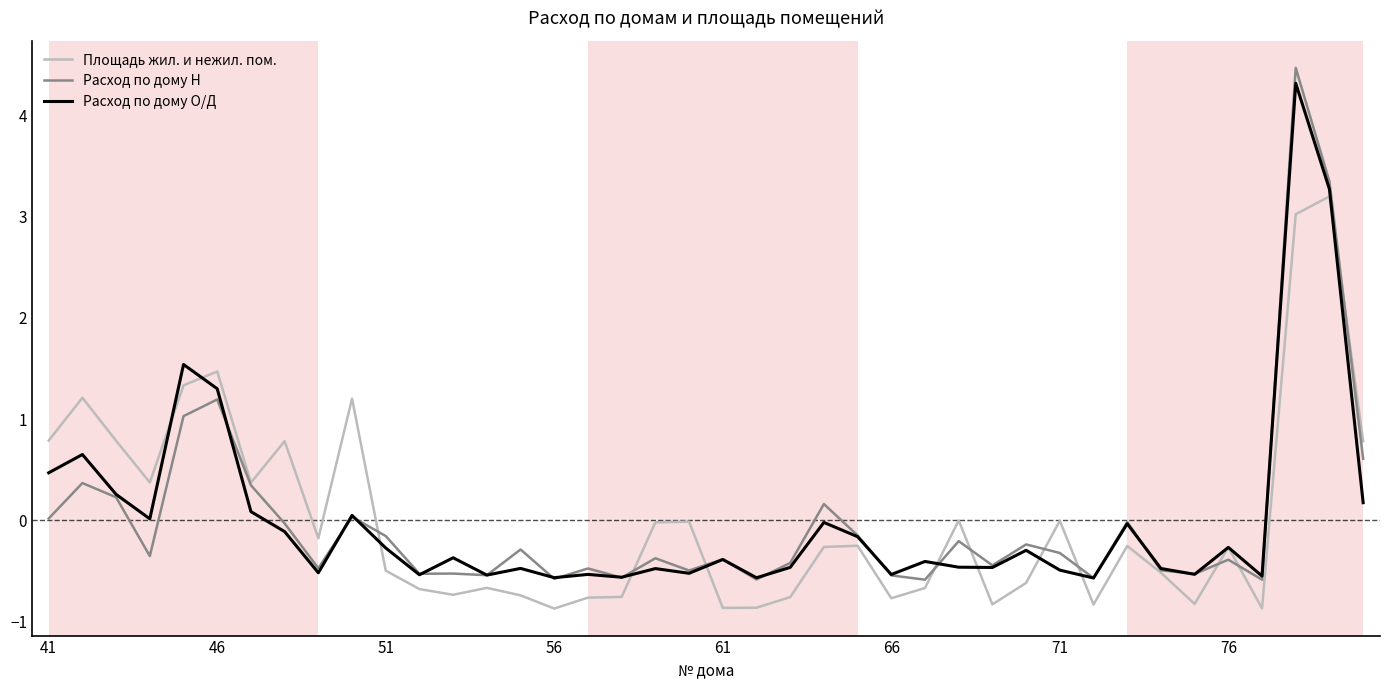

What is the maximum value shown in the chart?

4.5